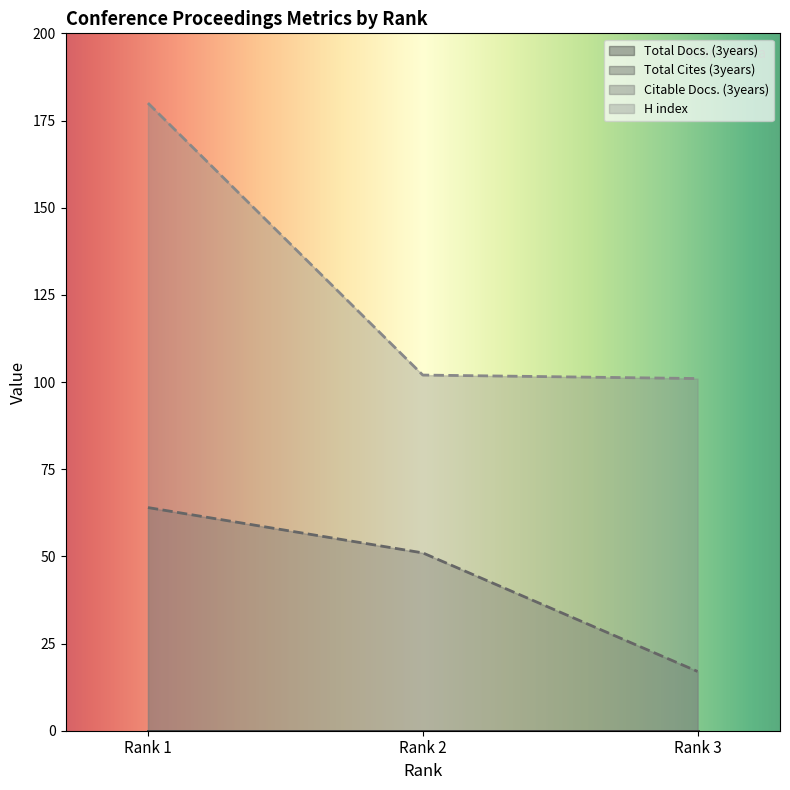

At which category does the chart reach its minimum across all series?

Rank 3